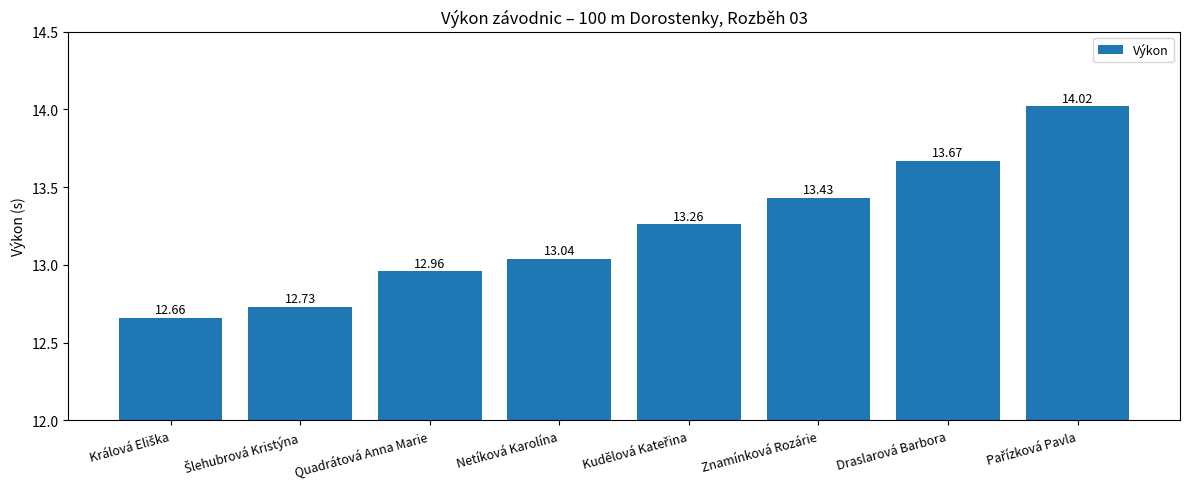

What is the ratio of the value at Znamínková Rozárie to the value at Draslarová Barbora?

1.0